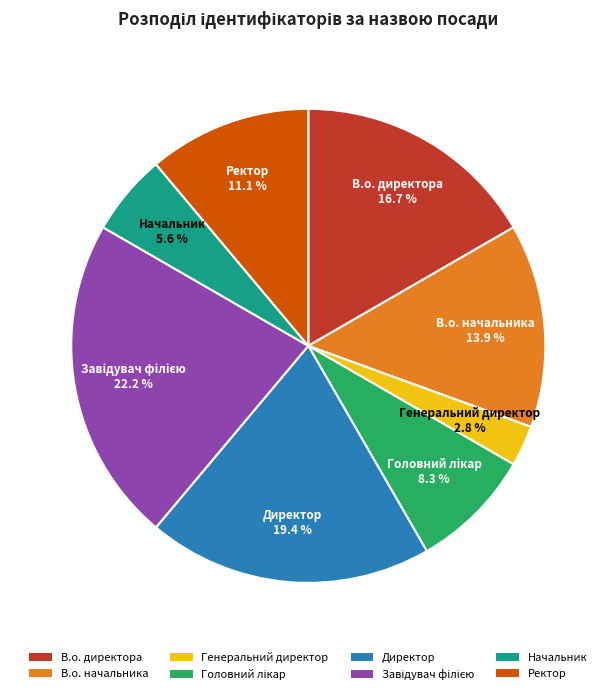

Which has a higher value, Генеральний директор or Директор?

Директор